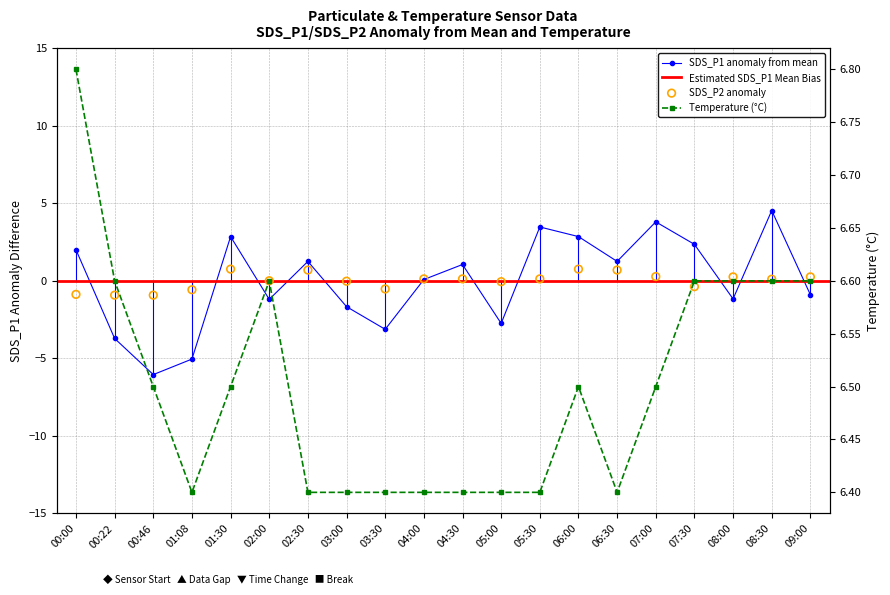

What is the total value across all series at 04:30?

7.6